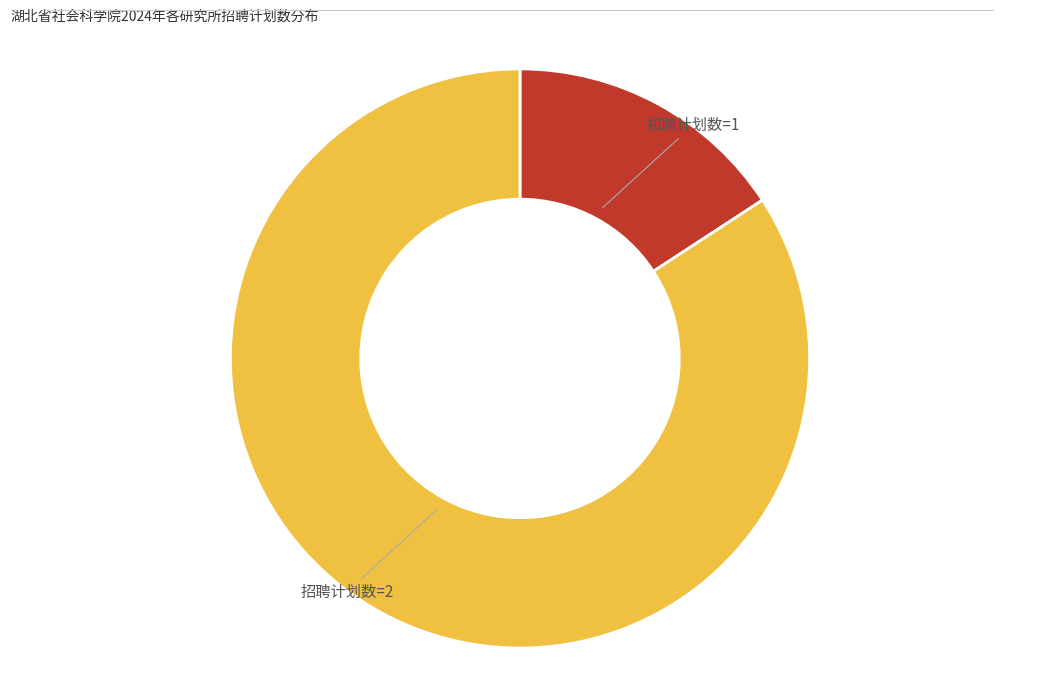

Is there any slice that represents more than half of the pie?

Yes